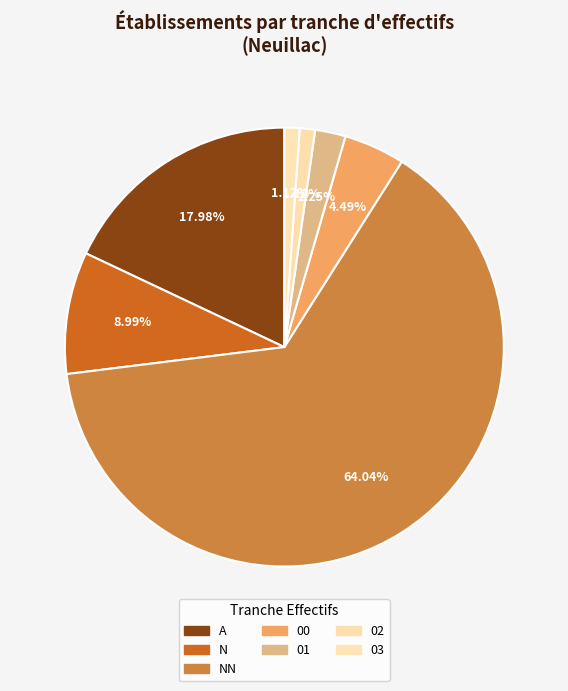

To the nearest percent, what portion does 00 represent?

4%